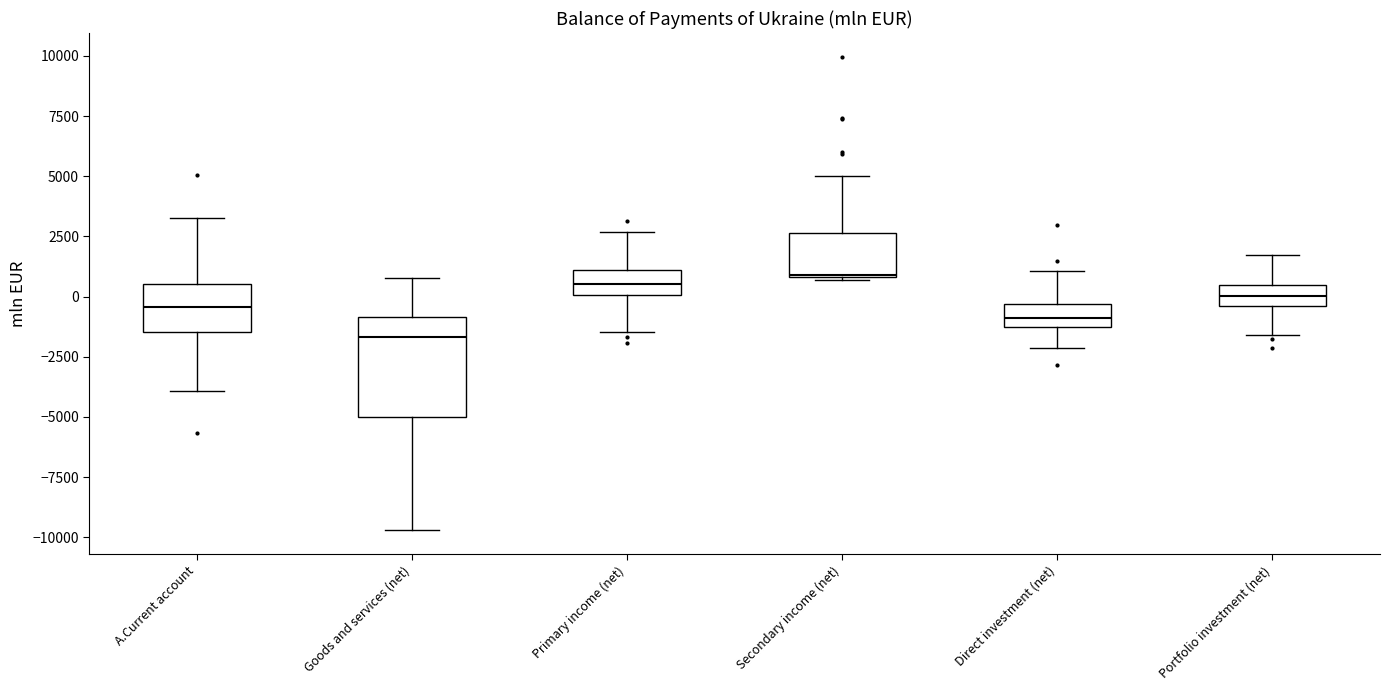

Where does the upper whisker of the box for Secondary income (net) end on the y-axis? The values are not printed on the chart, so give them approximately, as read against the axis.

5000